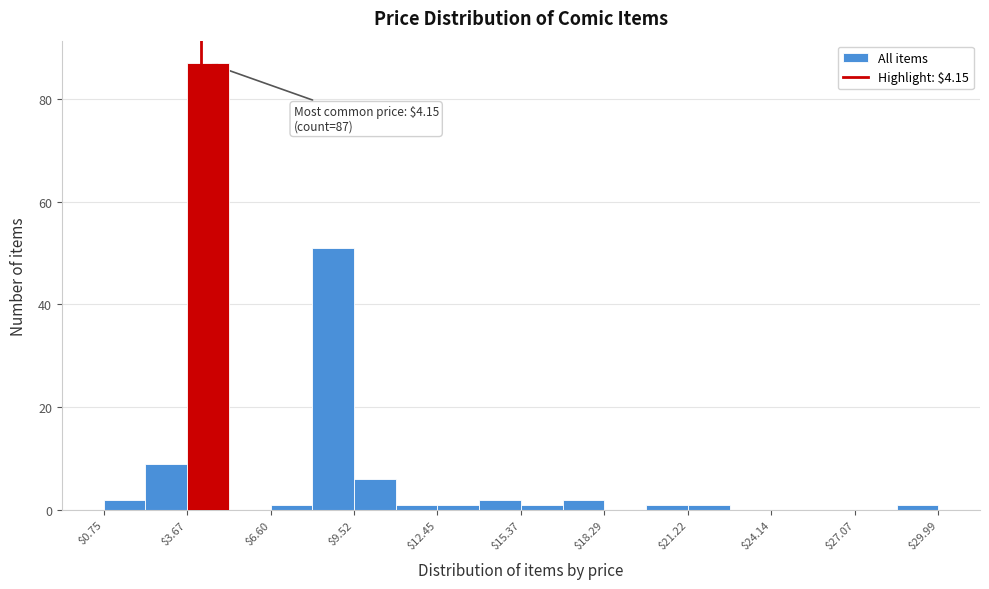

Around what value on the x-axis is the tallest bar? Give the approximate position of its centre, as read against the axis.

4.5